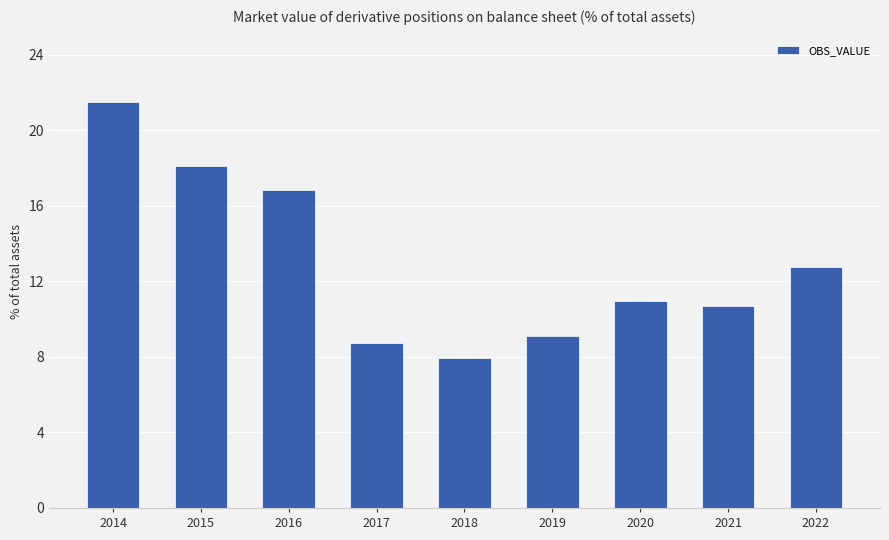

Does the chart contain any negative values?

No